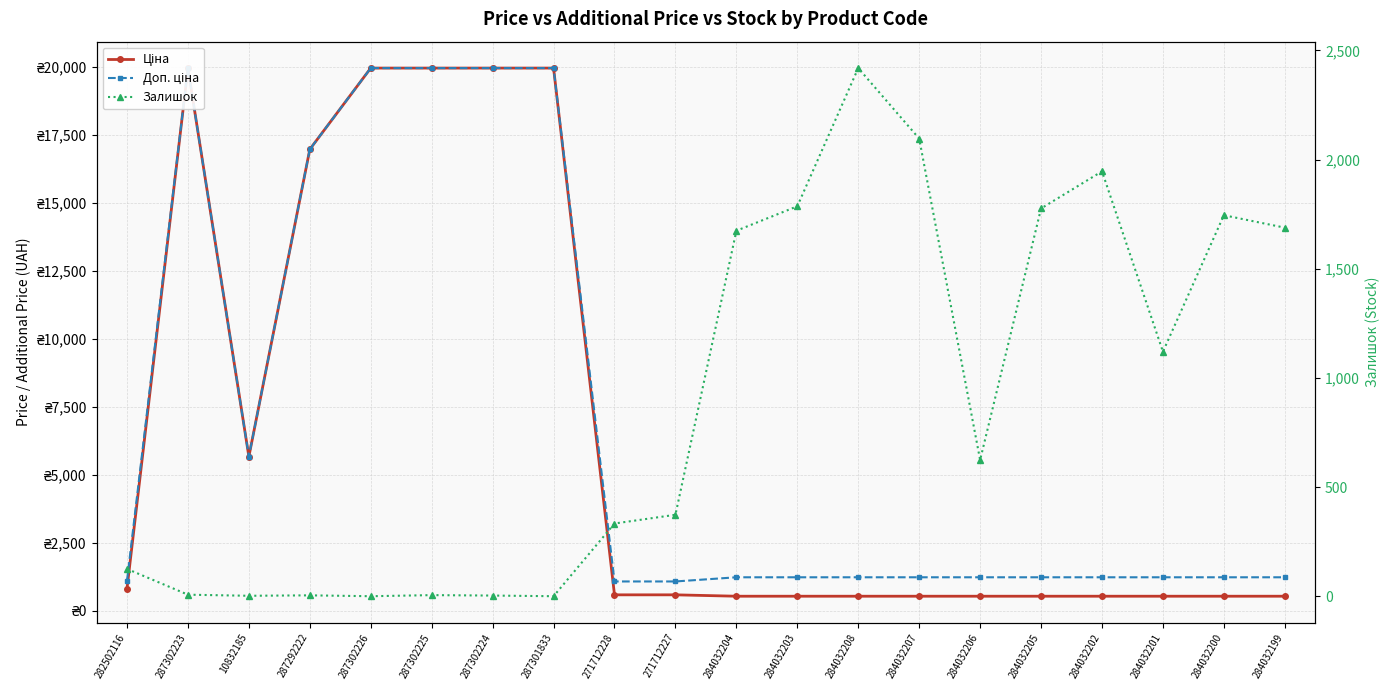

The value of Доп. ціна at 282502116 is 1109.2. True or false?

True